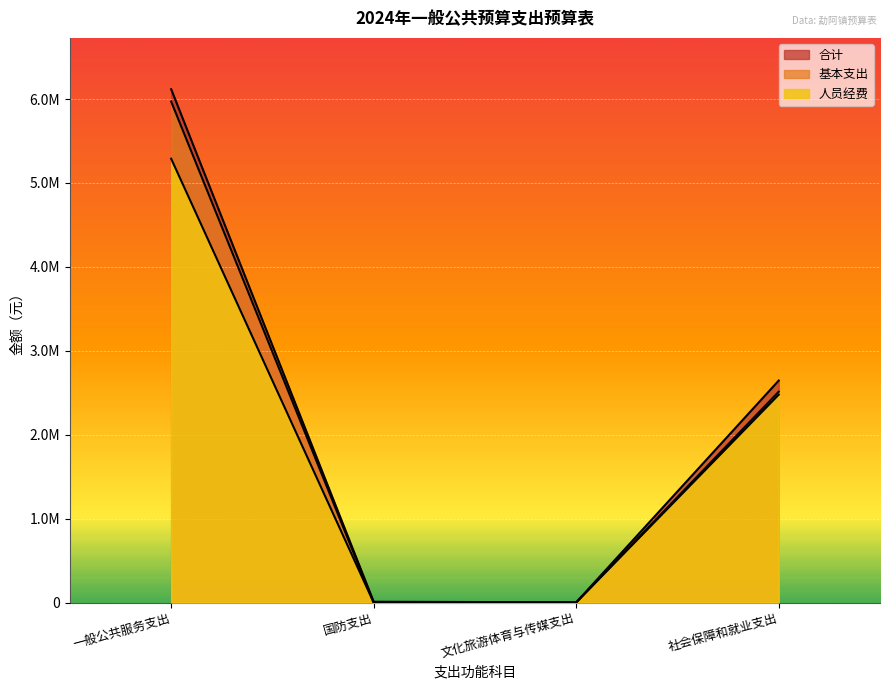

True or false: 人员经费 has more than 1 points higher than both neighbors.

False